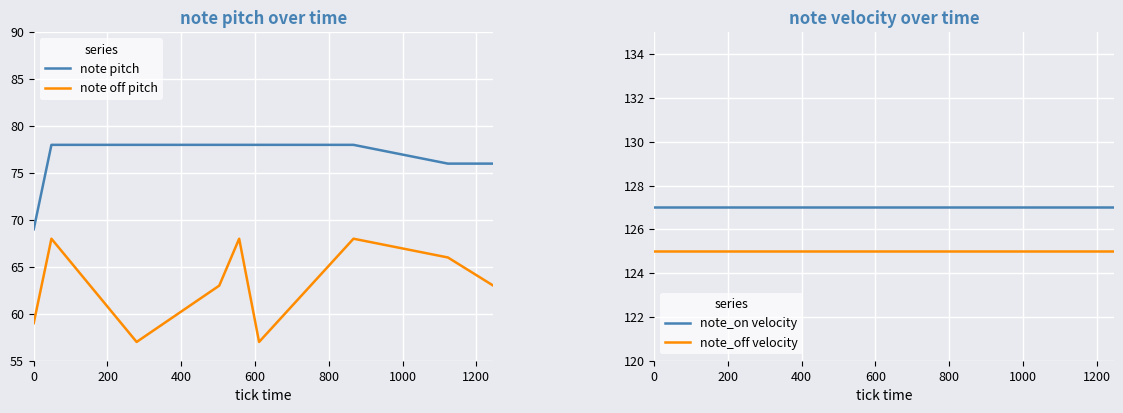

What is the difference between the second highest and minimum values in the note pitch series?

9